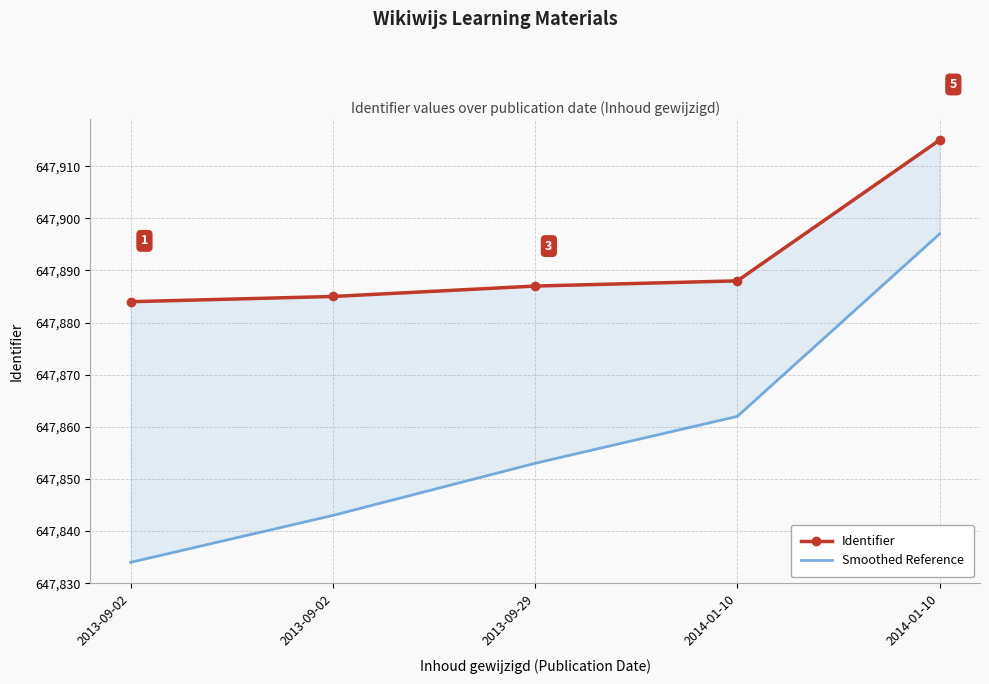

Between 2014-01-10 and 2013-09-02, which is larger?

2014-01-10